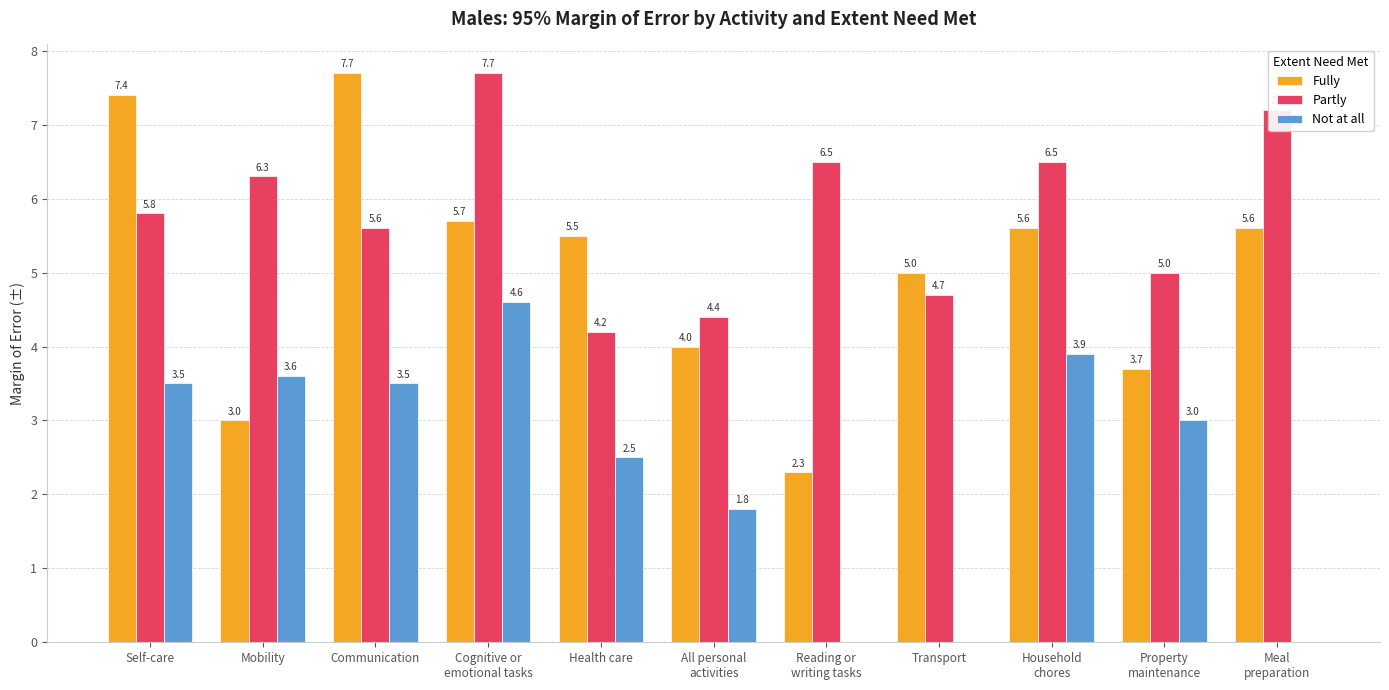

True or false: Not at all has a value of 3.6 at Mobility.

True